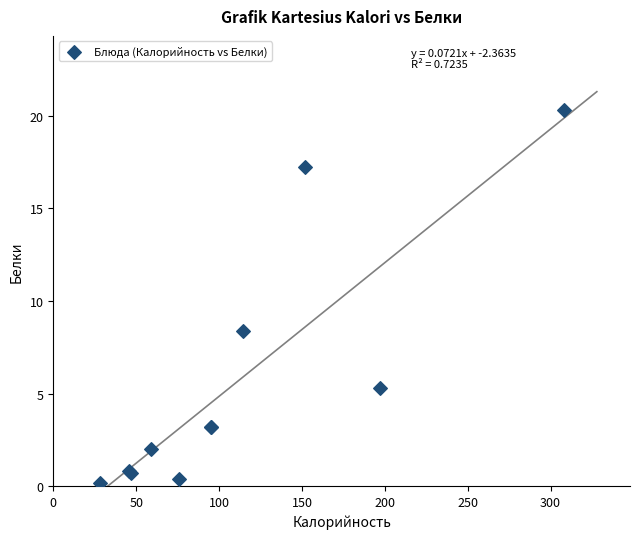

What Y value in the scatter plot is closest to 10?

8.4